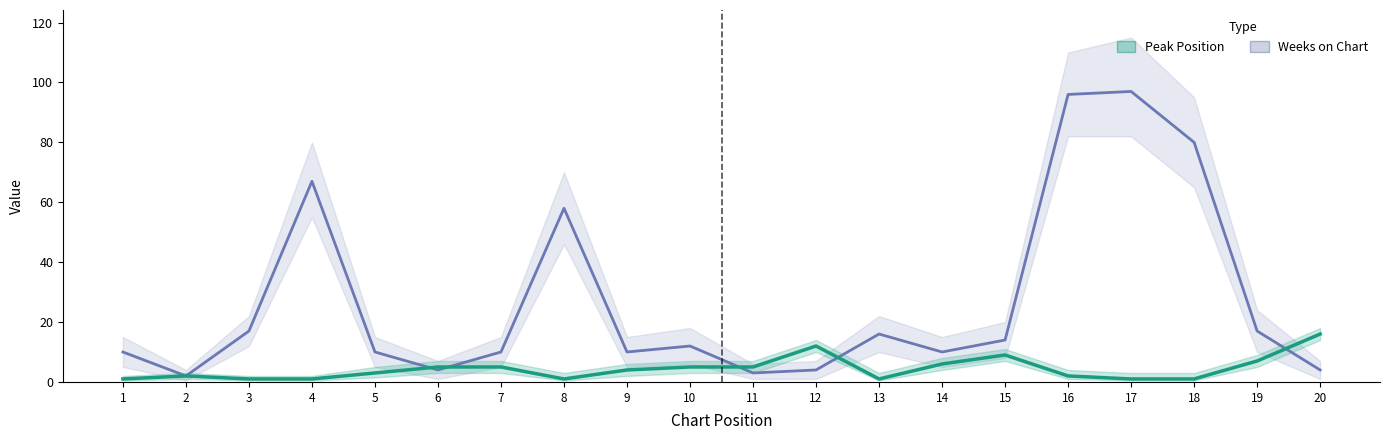

True or false: Peak Position and Weeks on Chart cross at least once.

True